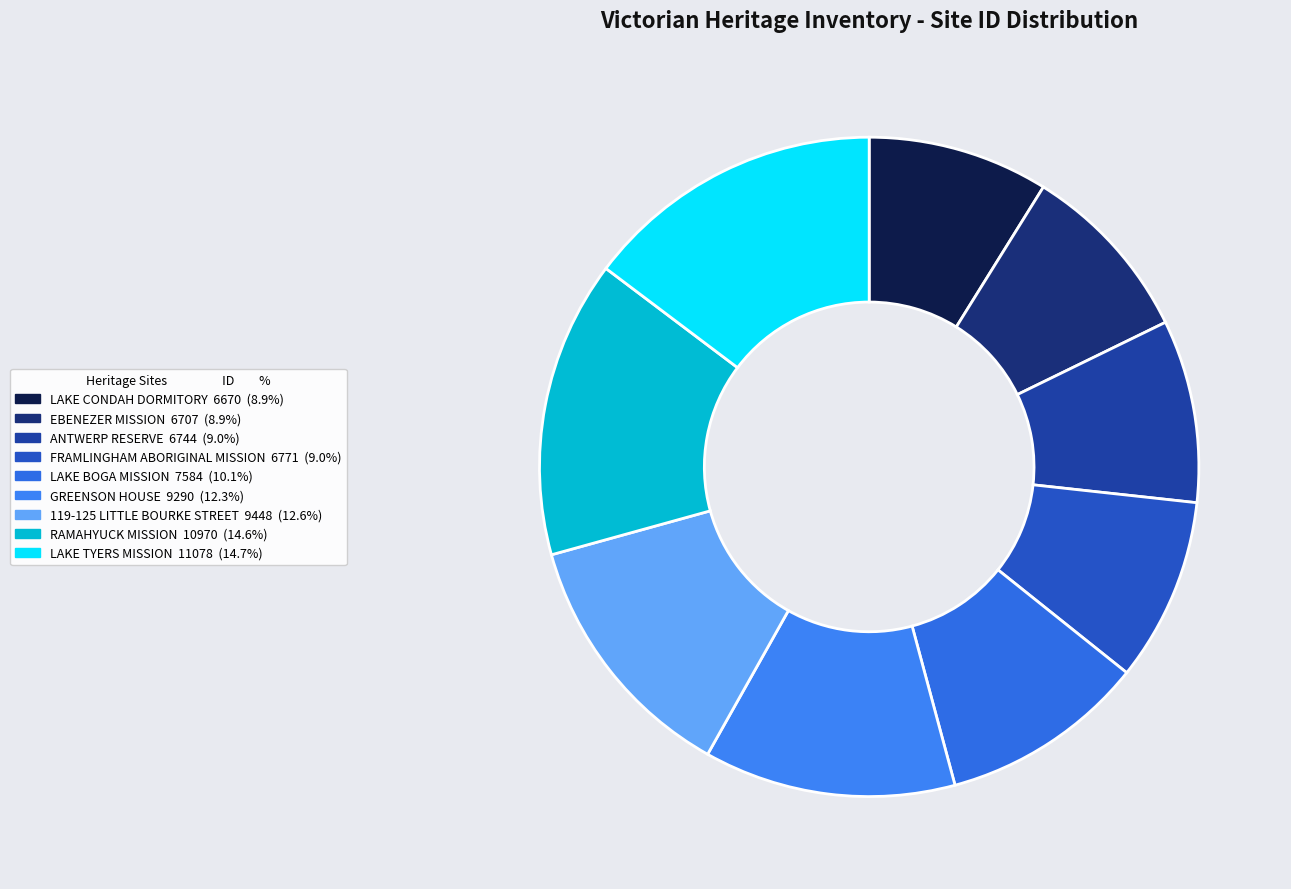

How many slices are in this pie chart?

9